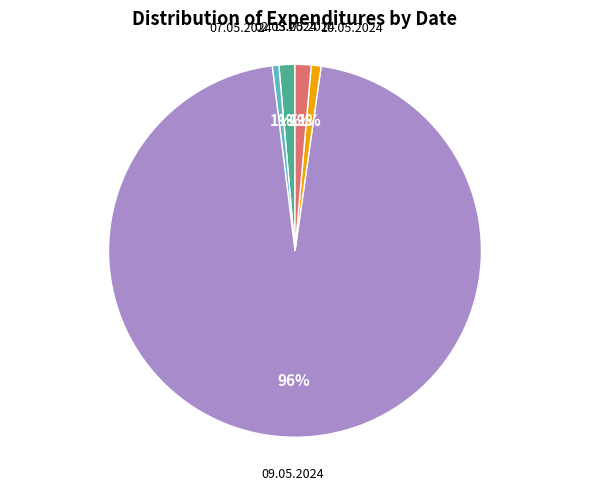

To the nearest percent, what portion does 07.05.2024 represent?

1%